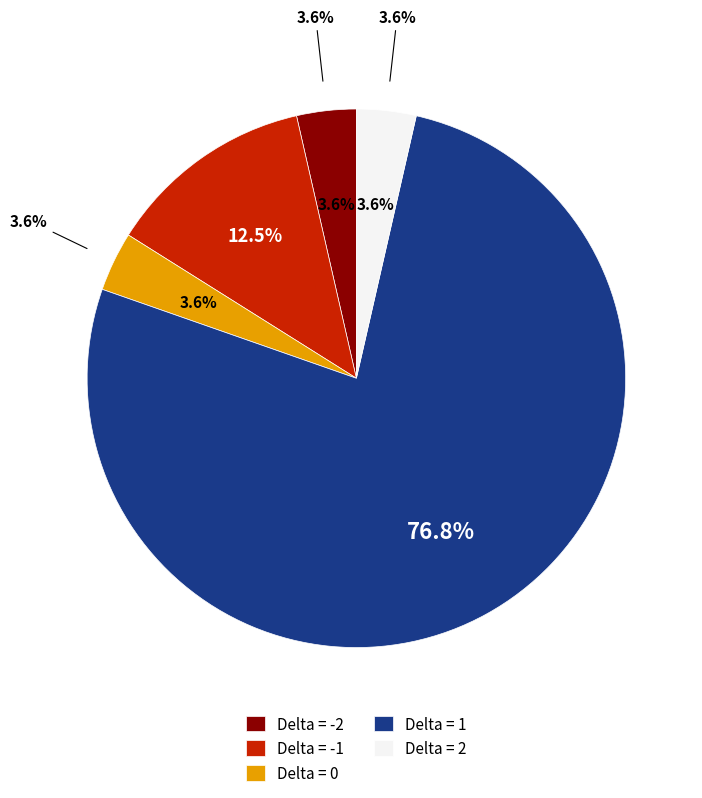

To the nearest percent, what is the average slice percentage?

20%